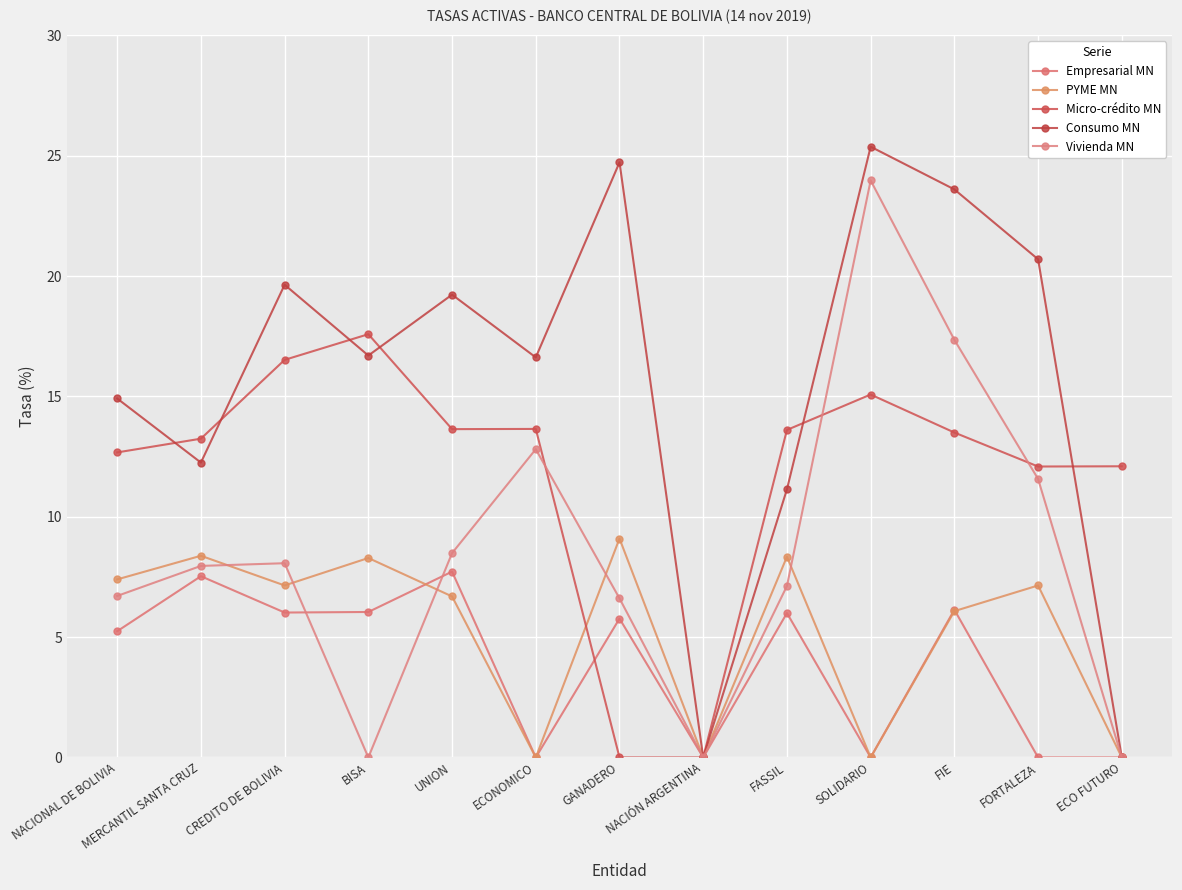

Reading left to right, list all the values displayed in this chart.

Empresarial MN: 5.2	7.5	6.0	6.0	7.7	0.0	5.8	0.0	6.0	0.0	6.1	0.0	0.0
PYME MN: 7.4	8.4	7.1	8.3	6.7	0.0	9.1	0.0	8.3	0.0	6.1	7.1	0.0
Micro-crédito MN: 12.7	13.2	16.5	17.6	13.6	13.7	0.0	0.0	13.6	15.1	13.5	12.1	12.1
Consumo MN: 14.9	12.3	19.6	16.7	19.2	16.6	24.7	0.0	11.1	25.4	23.6	20.7	0.0
Vivienda MN: 6.7	8.0	8.1	0.0	8.5	12.8	6.6	0.0	7.1	24.0	17.4	11.6	0.0